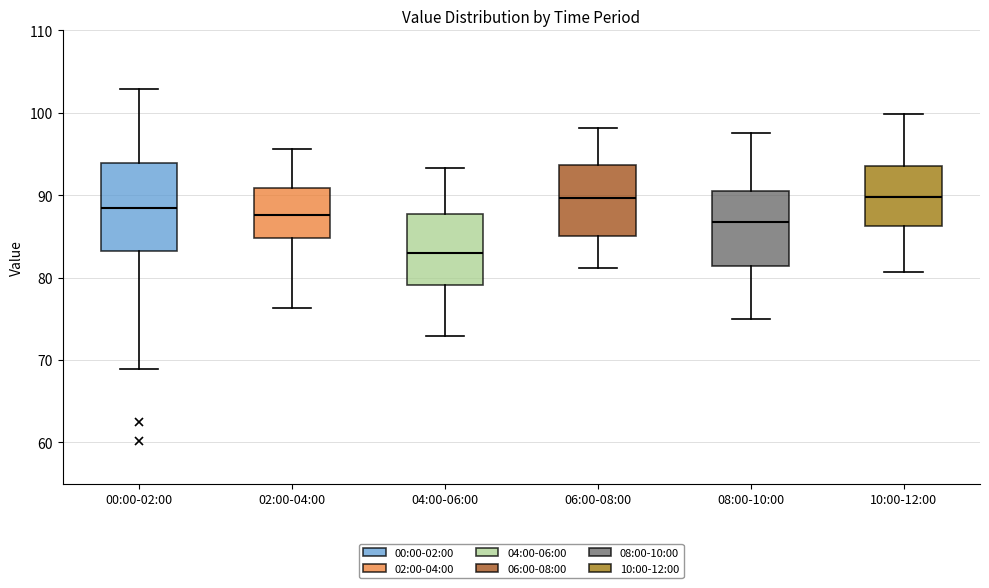

Reading left to right, transcribe this box plot: for each box, give where its median line is, the range the box spans, and where its two whiskers end, as read against the y-axis. The values are not printed on the chart, so give them approximately, as read against the axis.

00:00-02:00: median 89, box 83 to 94, whiskers 69 to 103
02:00-04:00: median 88, box 85 to 91, whiskers 76 to 96
04:00-06:00: median 83, box 79 to 88, whiskers 73 to 93
06:00-08:00: median 90, box 85 to 94, whiskers 81 to 98
08:00-10:00: median 87, box 81 to 91, whiskers 75 to 98
10:00-12:00: median 90, box 86 to 94, whiskers 81 to 100